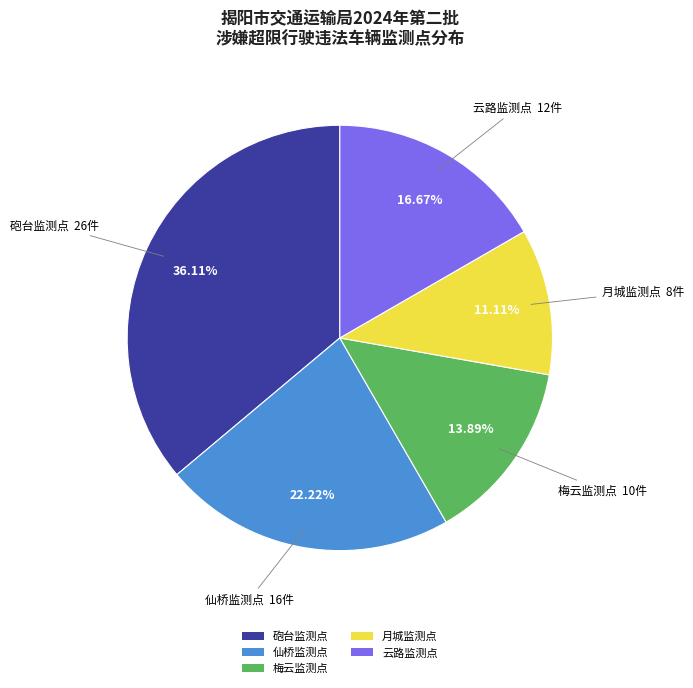

Which category has the smallest portion of the pie?

月城监测点